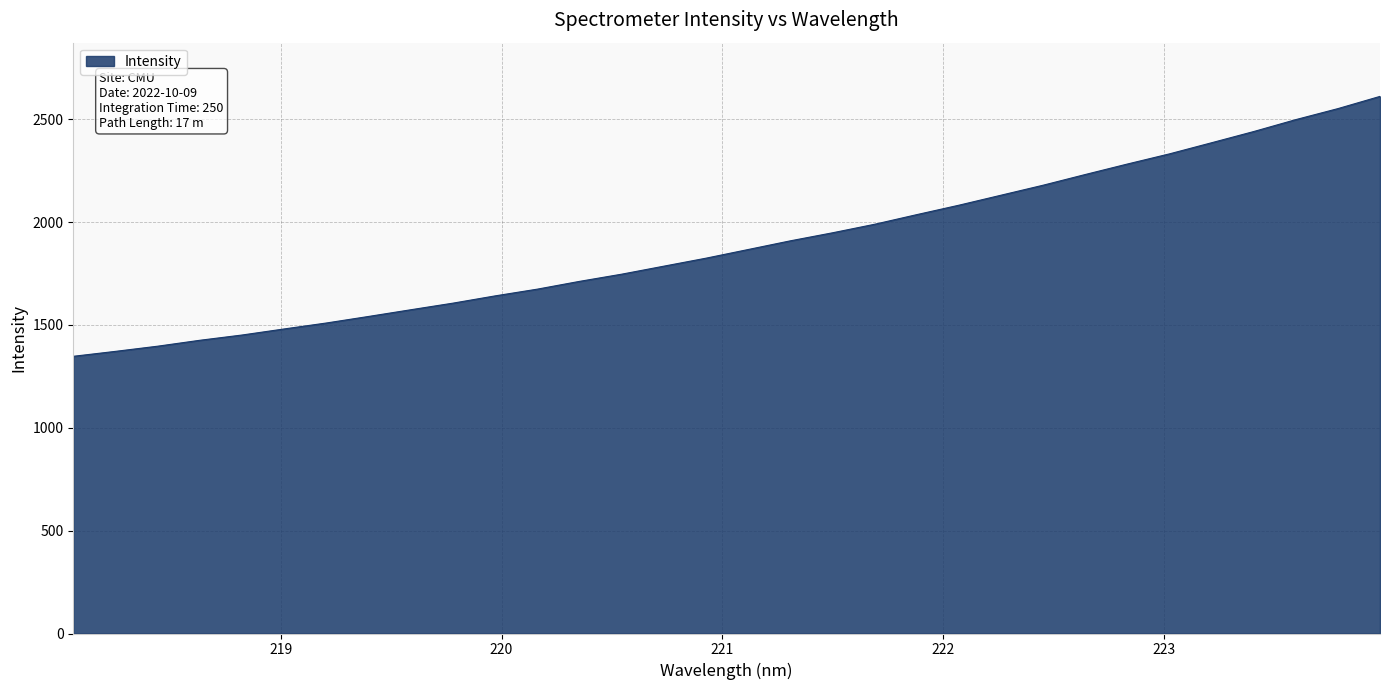

How many lines are shown in the chart?

1